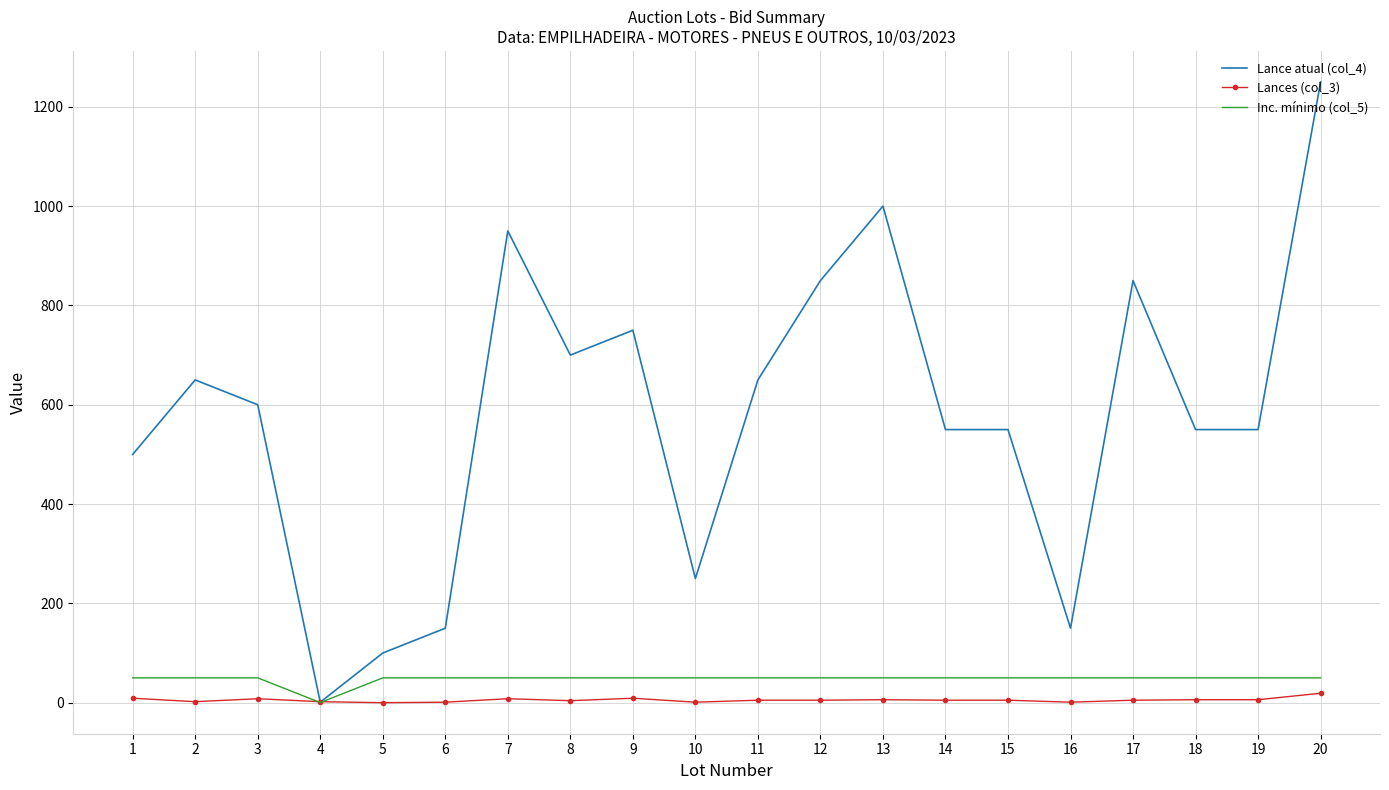

The value of Inc. mínimo (col_5) at 2 is 50.0. True or false?

True